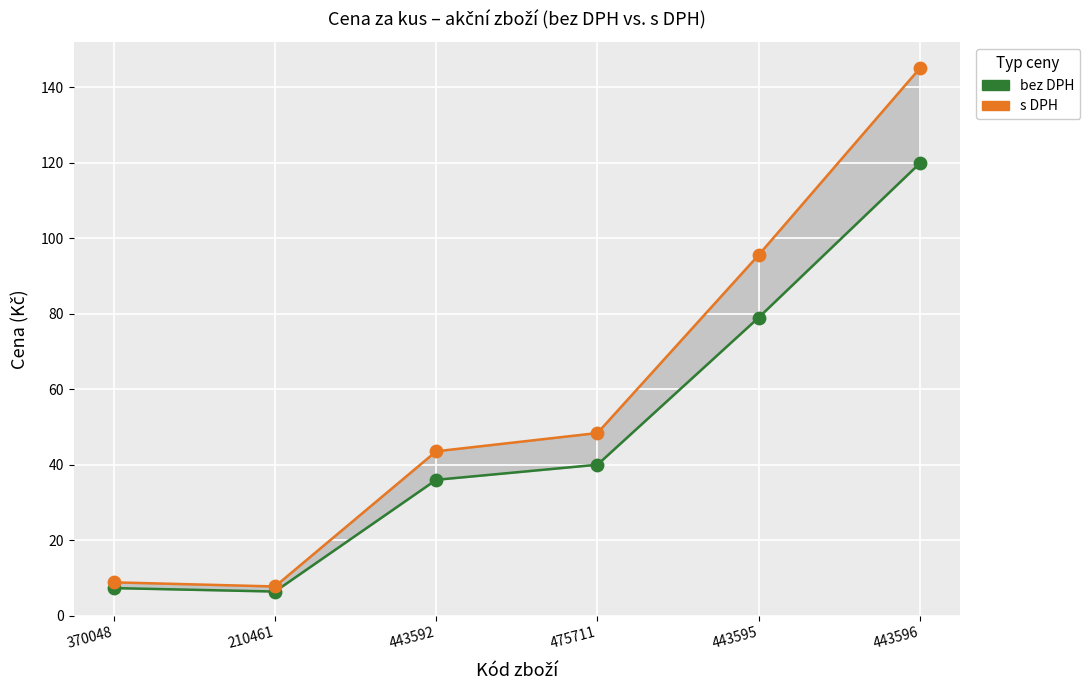

Across all series, what Y value is closest to 75?

79.0